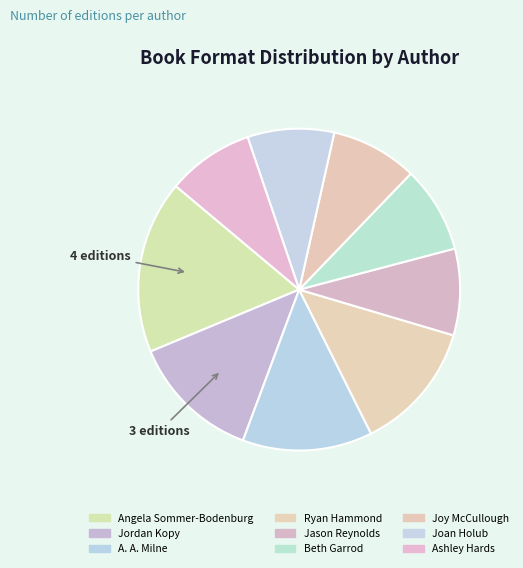

True or false: Beth Garrod accounts for 9% of the total.

True